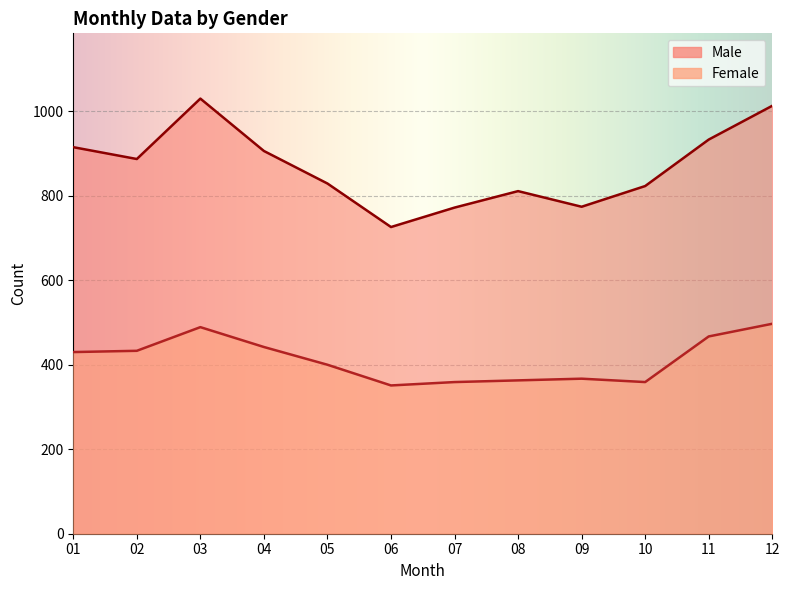

How many categories are shown in the chart?

12